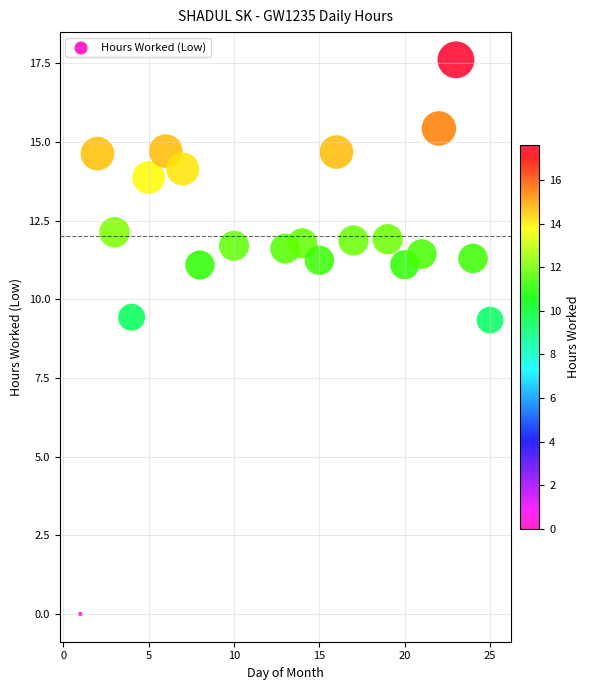

What is the range of X values (max minus min)?

24.0